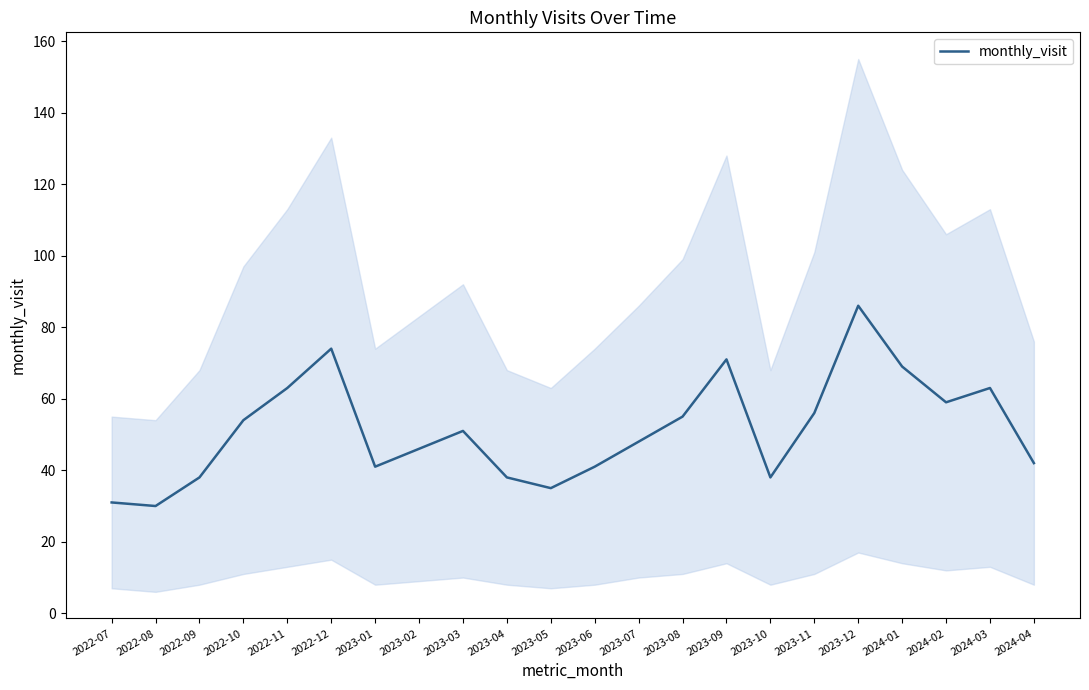

Rank the categories by value from lowest to highest.

2022-08, 2022-07, 2023-05, 2022-09, 2023-04, 2023-10, 2023-01, 2023-06, 2024-04, 2023-02, 2023-07, 2023-03, 2022-10, 2023-08, 2023-11, 2024-02, 2022-11, 2024-03, 2024-01, 2023-09, 2022-12, 2023-12